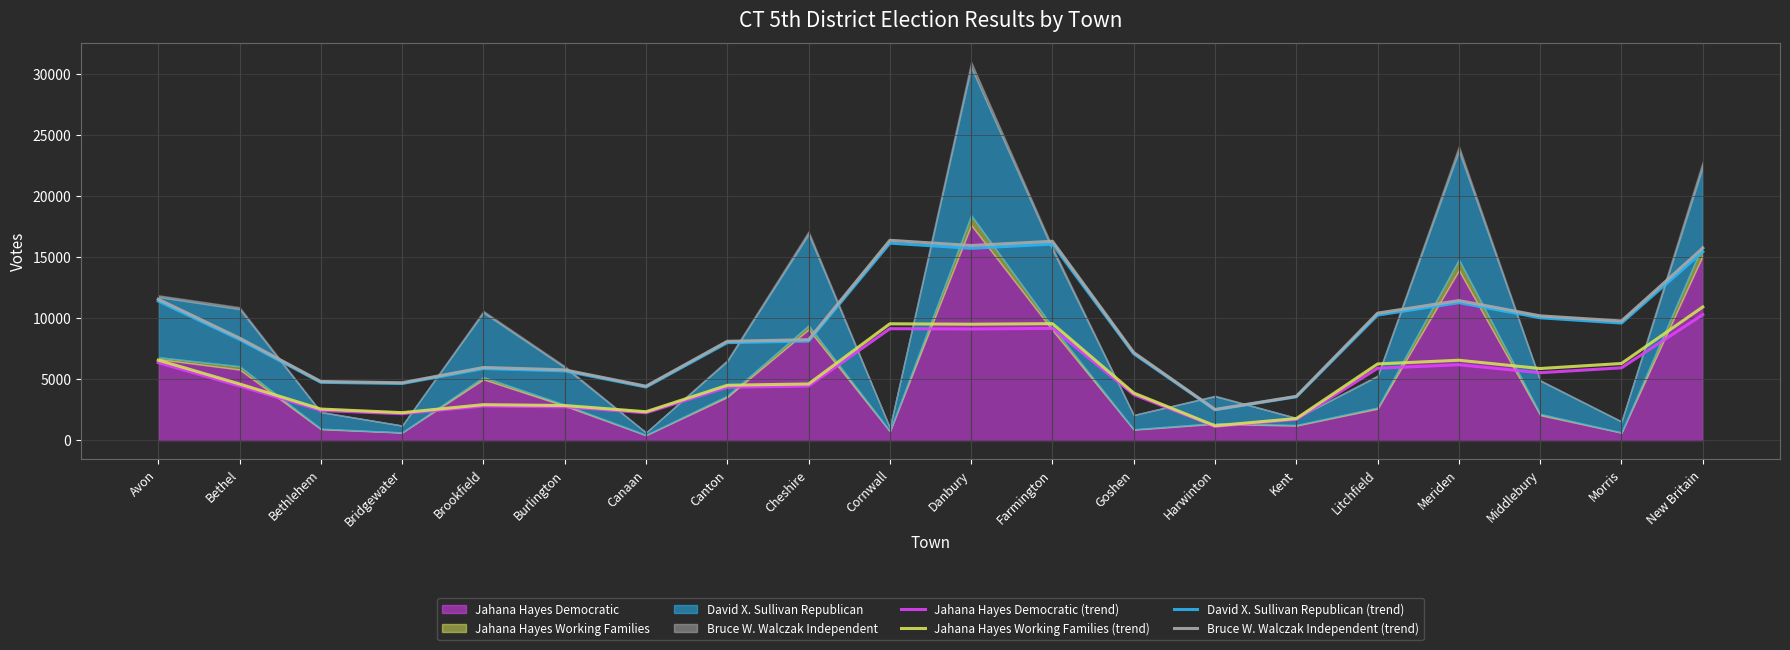

What position from the right is Avon?

20